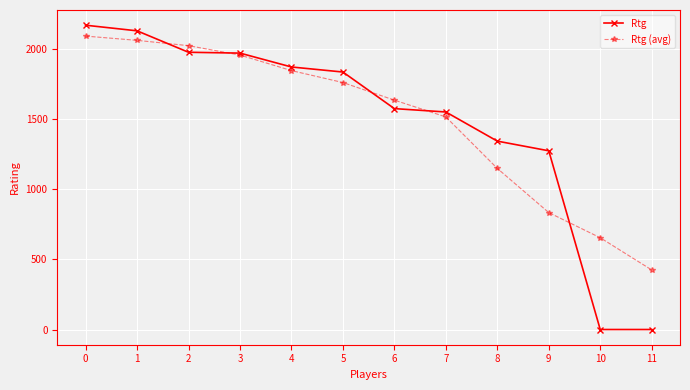

The value of Rtg at 1 is 2822.9. True or false?

False